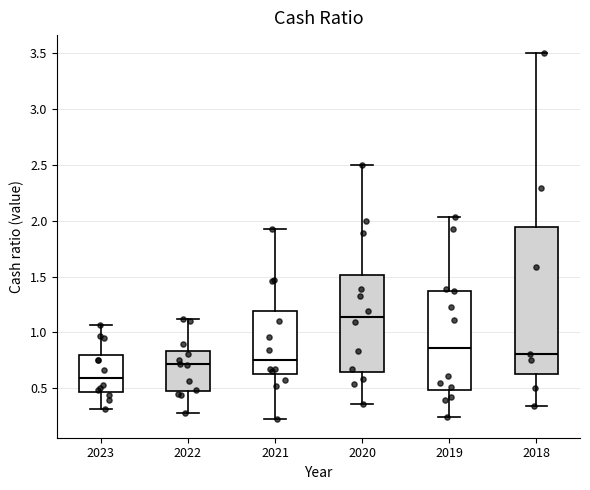

Reading left to right, read every box against the y-axis: the position of its median line, the range the box covers, and the ends of its whiskers. The values are not printed on the chart, so give them approximately, as read against the axis.

2023: median 0.60, box 0.45 to 0.80, whiskers 0.30 to 1.05
2022: median 0.70, box 0.45 to 0.85, whiskers 0.30 to 1.10
2021: median 0.75, box 0.65 to 1.20, whiskers 0.20 to 1.95
2020: median 1.15, box 0.65 to 1.50, whiskers 0.35 to 2.50
2019: median 0.85, box 0.50 to 1.40, whiskers 0.25 to 2.05
2018: median 0.80, box 0.65 to 1.95, whiskers 0.35 to 3.50